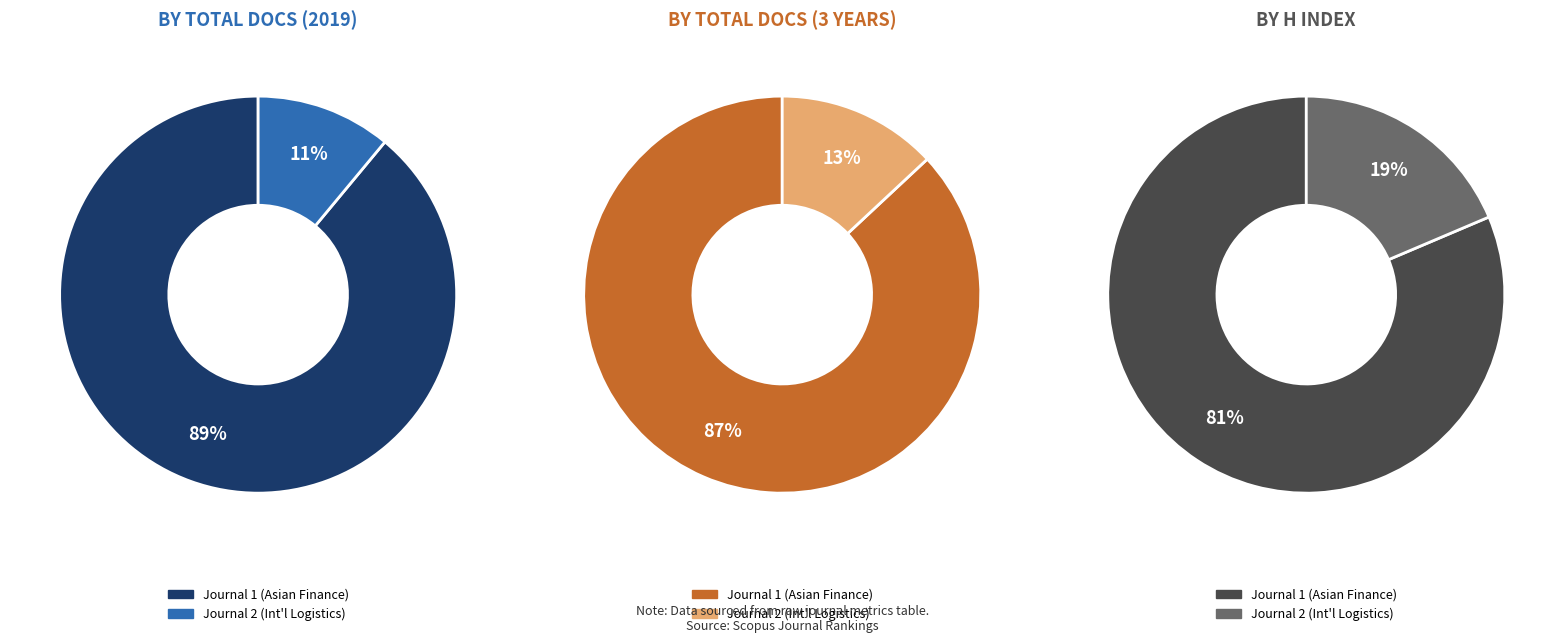

Combined, do Journal of International Logistics and Trade and Journal of Asian Finance, Economics and Business account for over 50%?

Yes